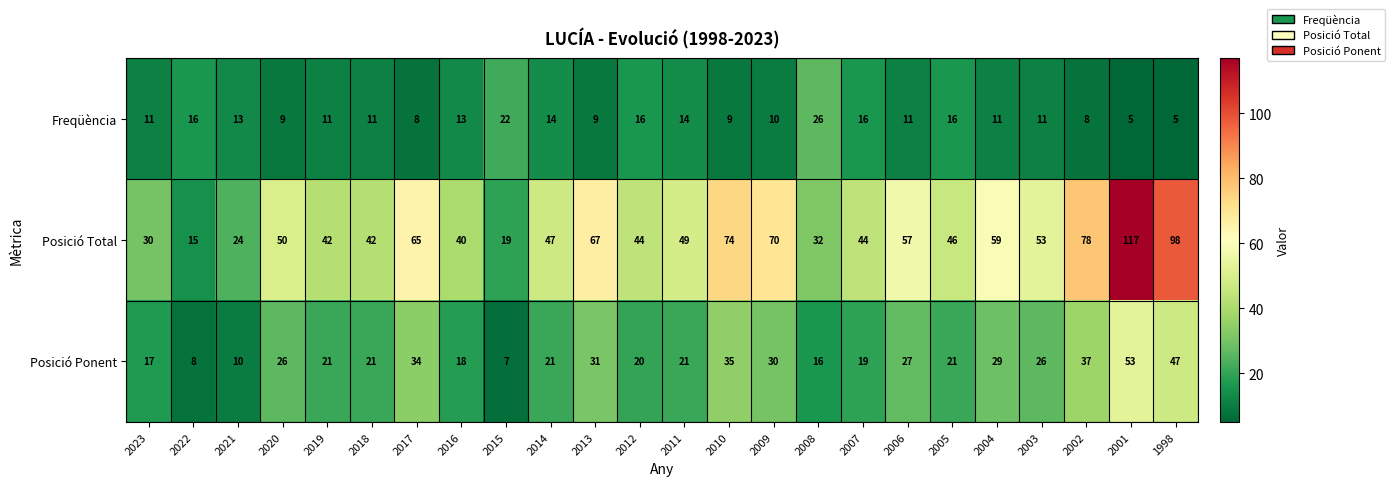

How many categories are shown in the chart?

24